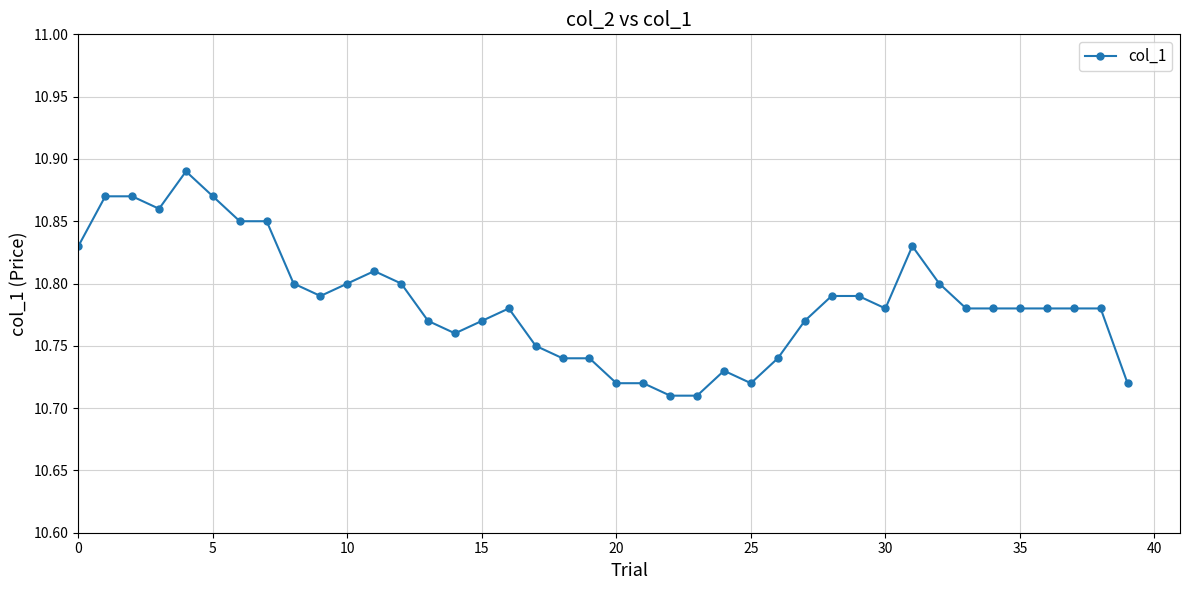

What is the sum of all values?

431.4